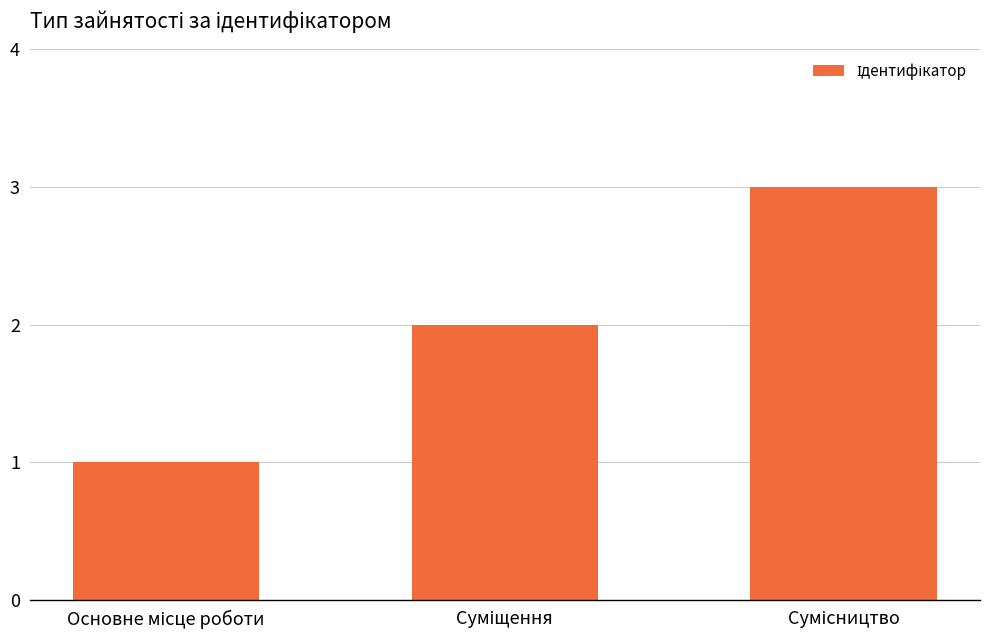

What is the maximum value shown in the chart?

3